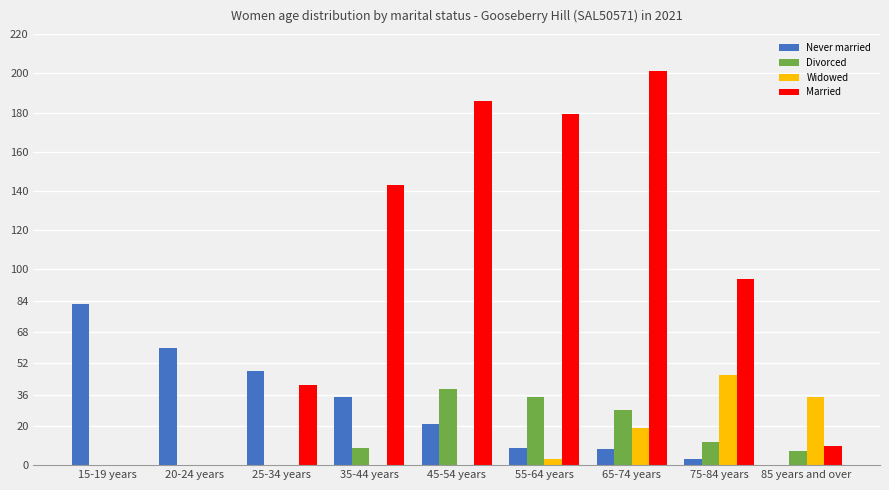

How many distinct data groups are displayed?

4